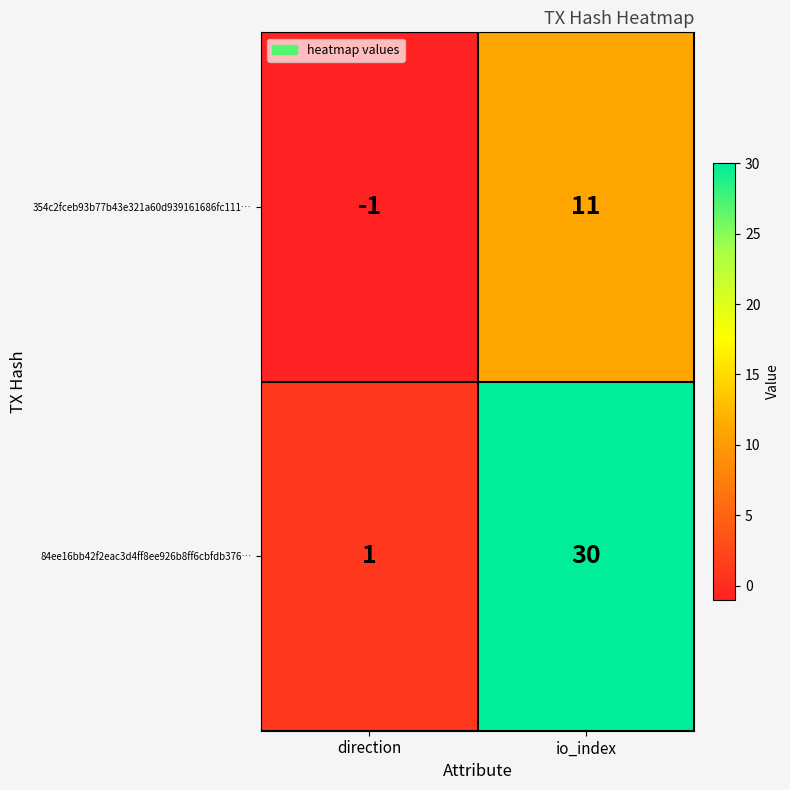

Which label corresponds to the largest value in the chart?

io_index